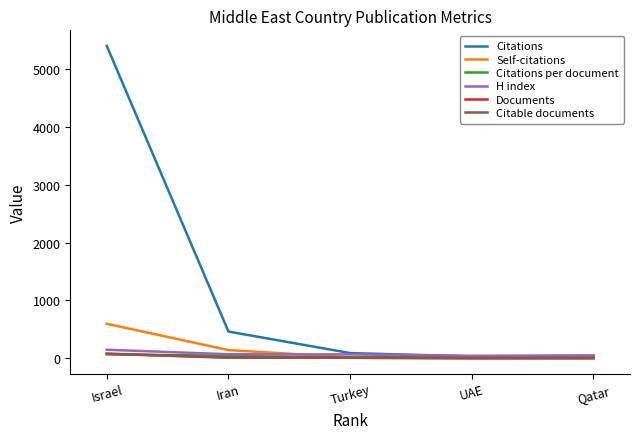

What is the spread (max minus min) of values at Turkey?

82.0